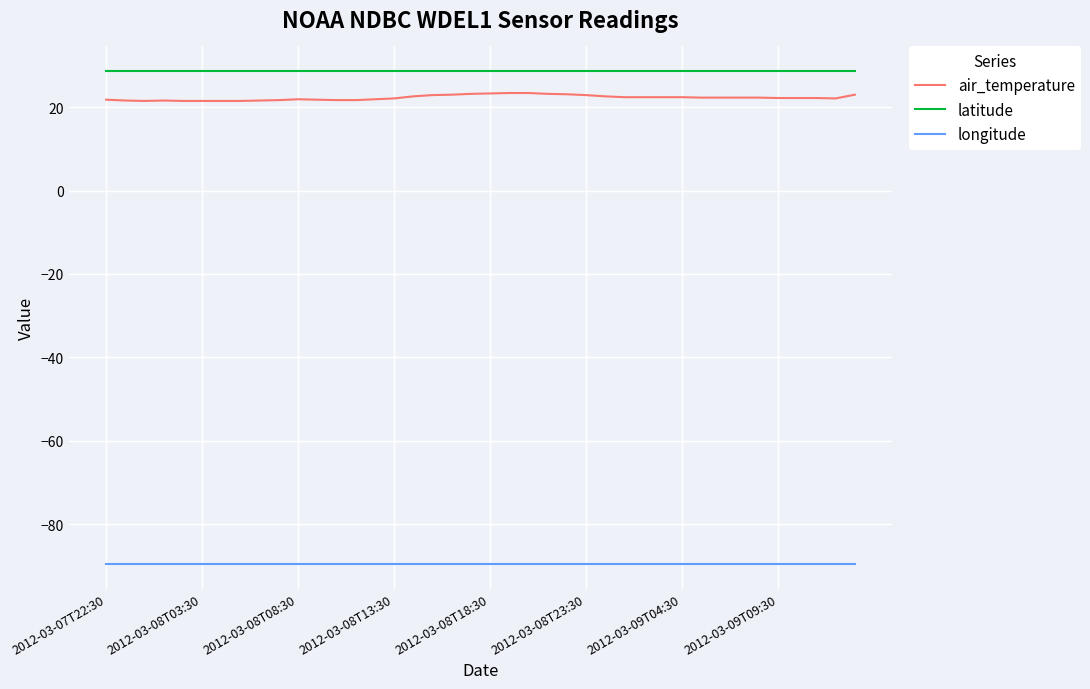

What is the greatest value displayed?

28.7